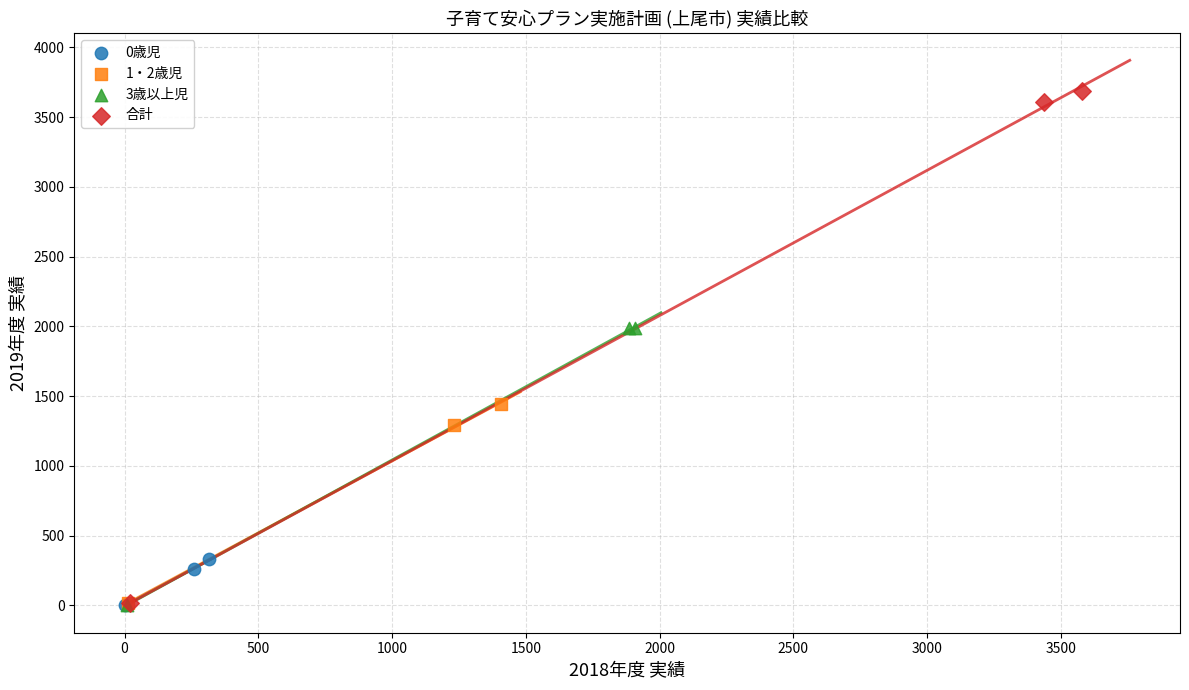

Which series contains the highest Y value?

合計